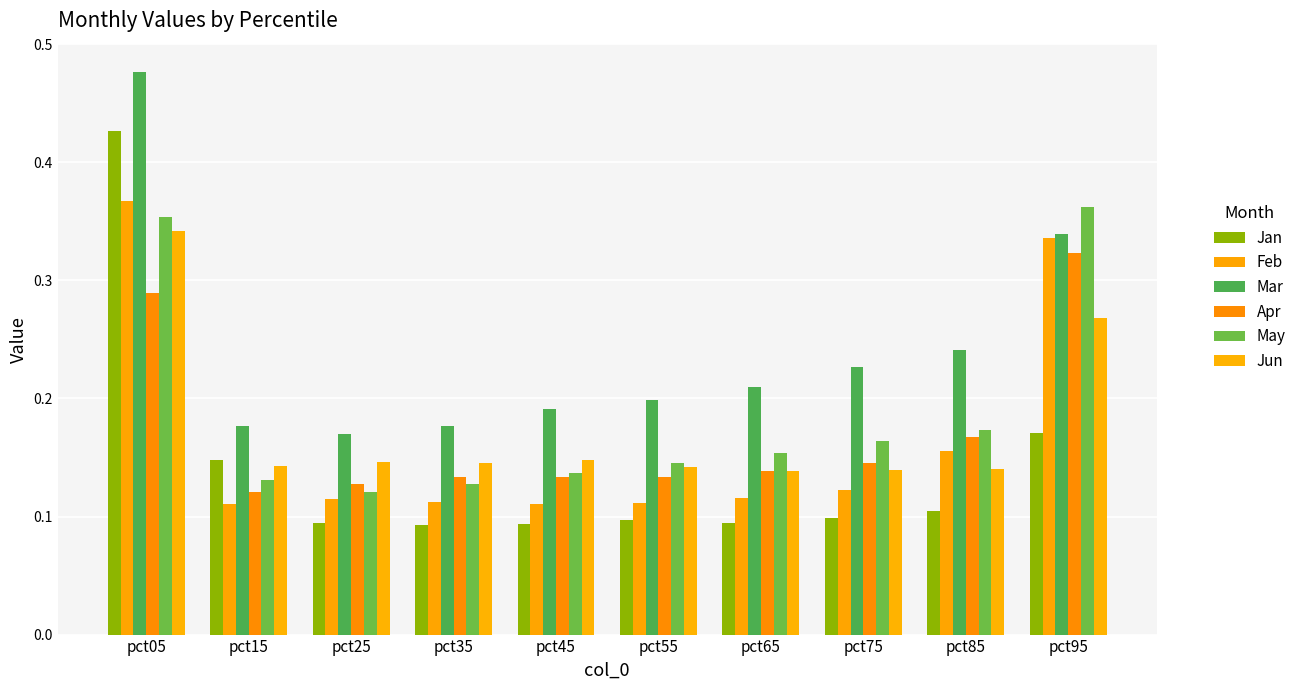

What is the minimum value shown in the chart?

0.1